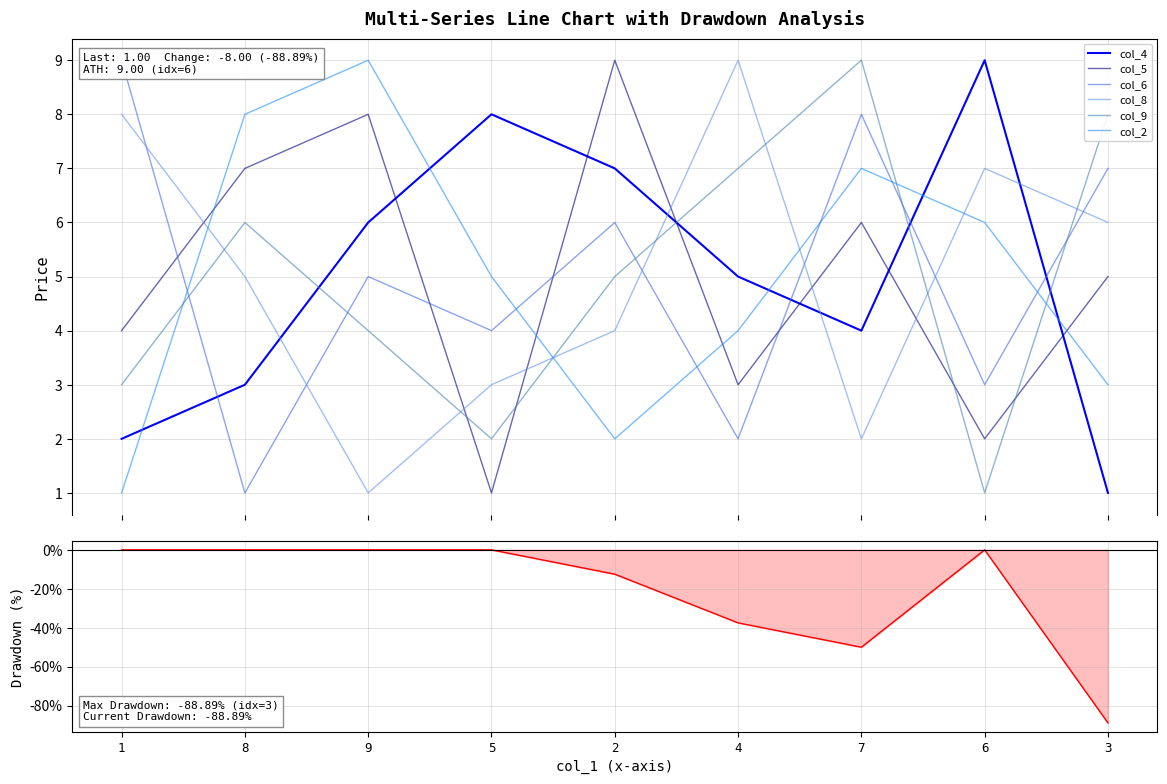

How many interior local peaks does the col_9 series have?

2